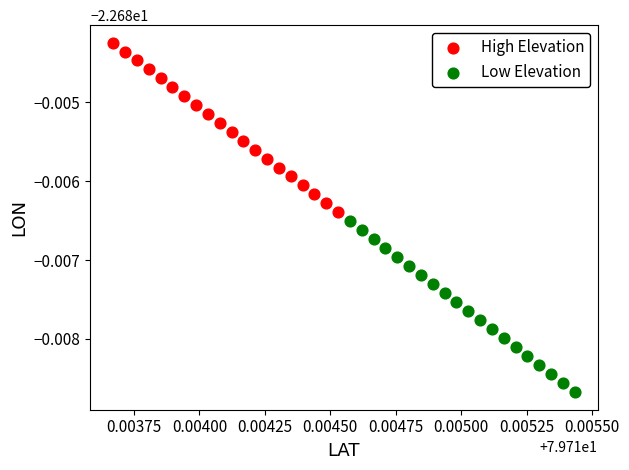

Which series has the largest Y range (max minus min)?

Low Elevation